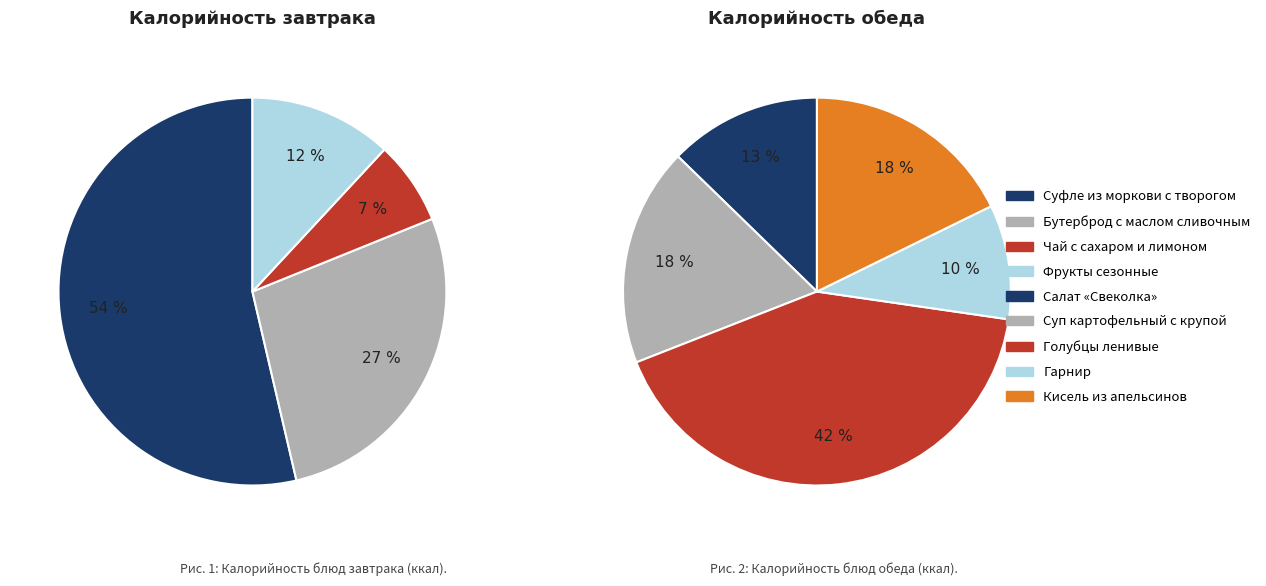

How many slices are in this pie chart?

9